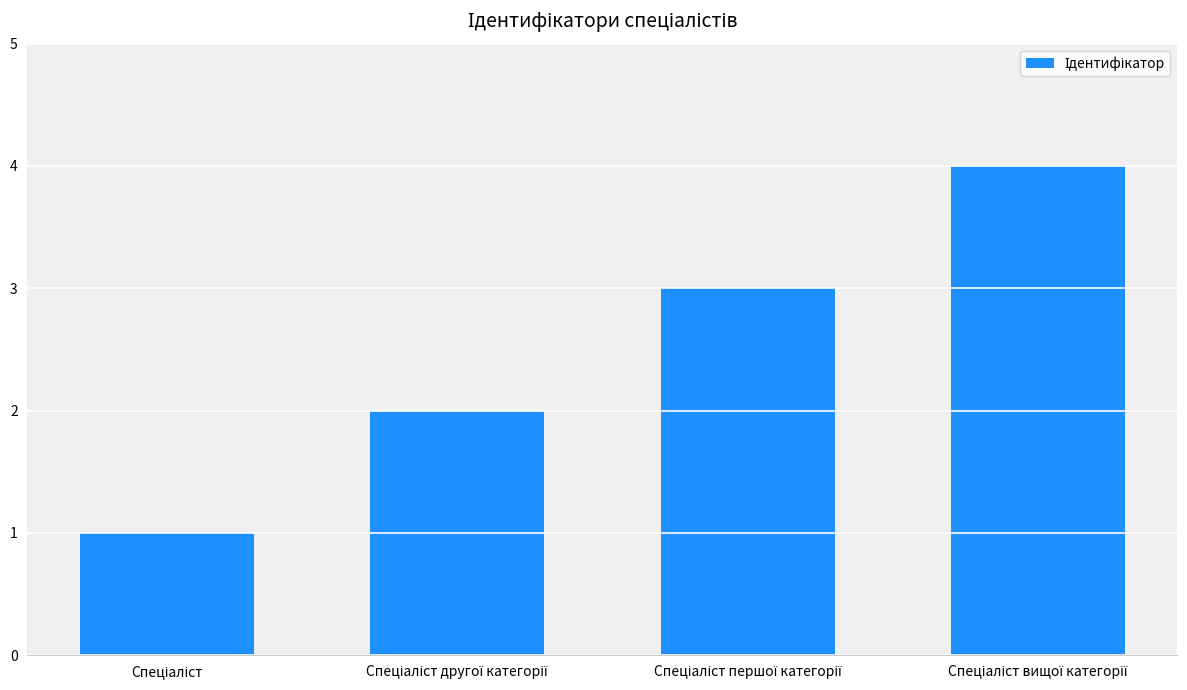

What is the difference between the maximum and minimum values?

3